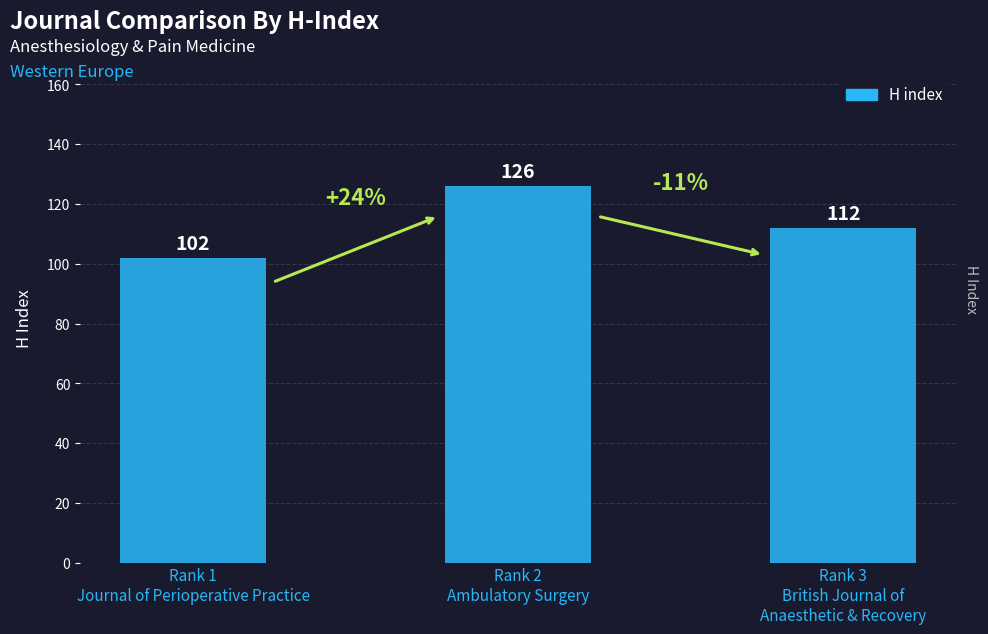

What is the label of the 3rd bar from the left?

Rank 3
British Journal of
Anaesthetic & Recovery